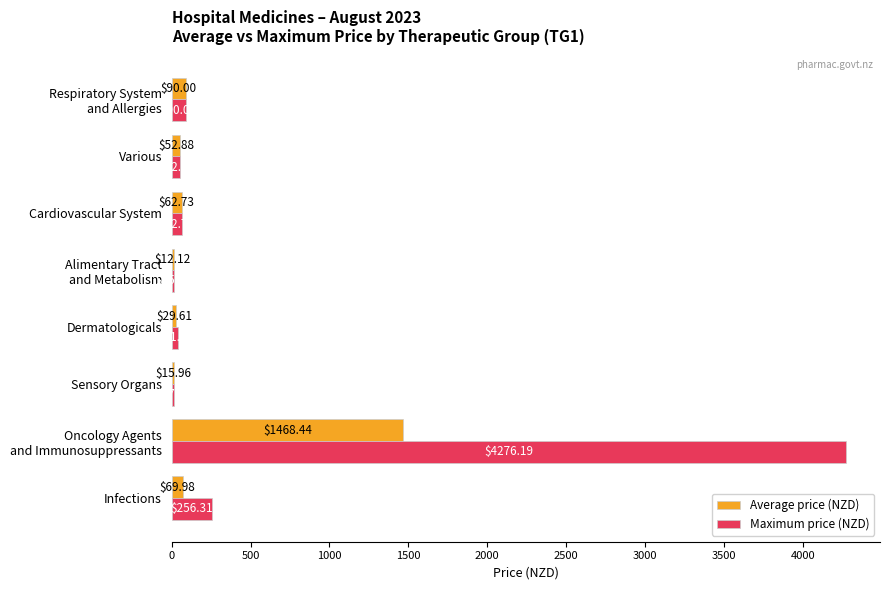

What is the sum of the Maximum price (NZD) values at Dermatologicals and Sensory Organs?

58.4